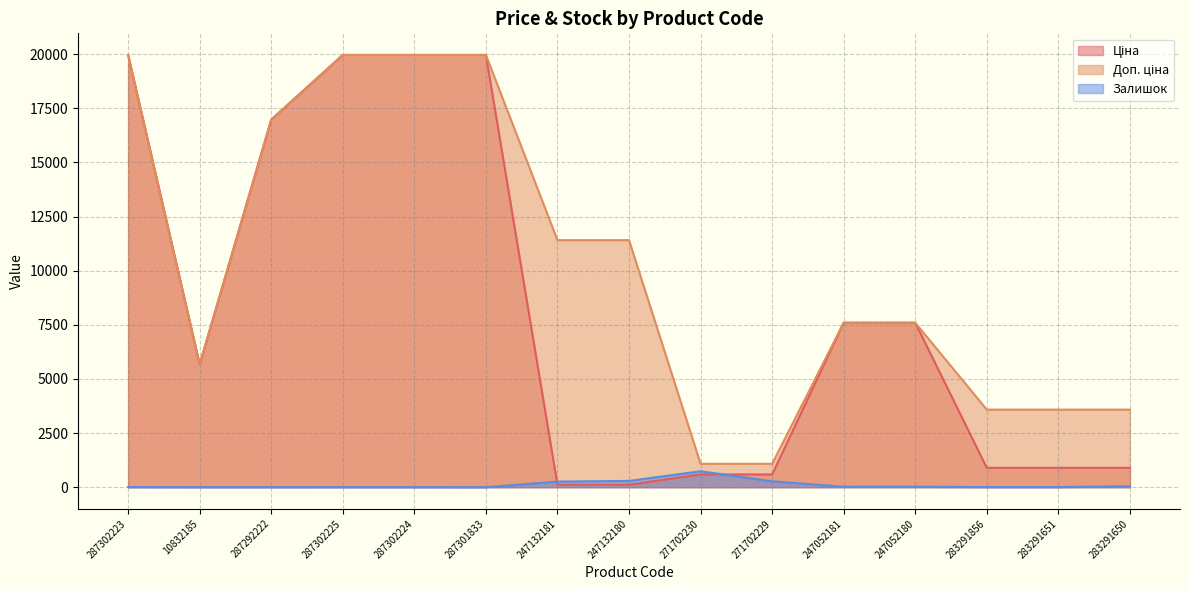

What is the spread (max minus min) of values at 283291856?

3576.6